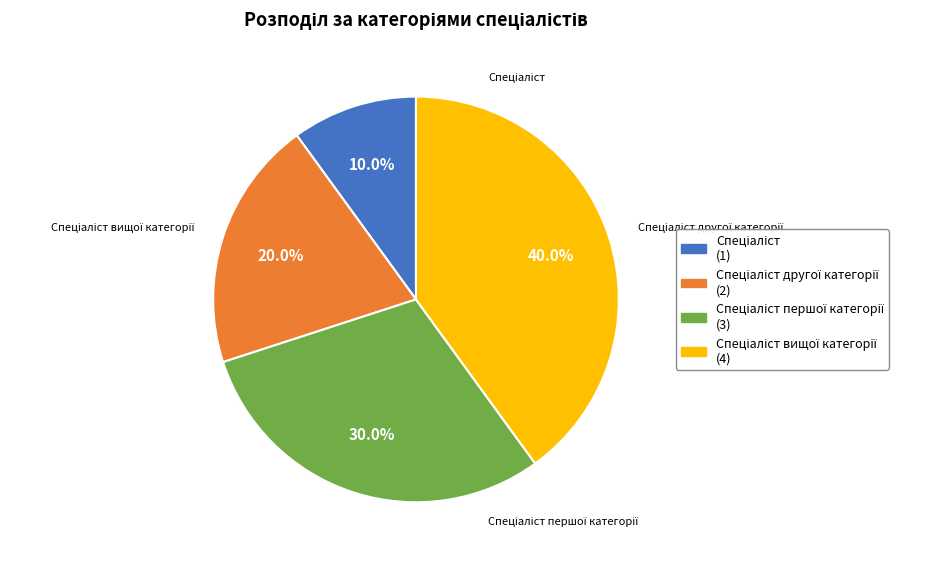

Is there any slice that represents more than half of the pie?

No